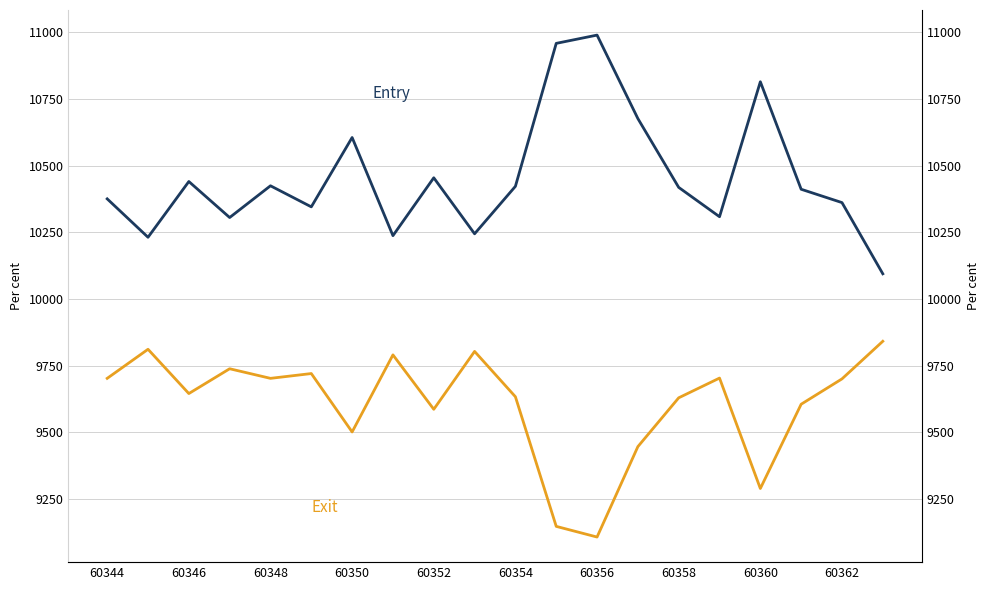

What is the spread (max minus min) of values at 60354?

789